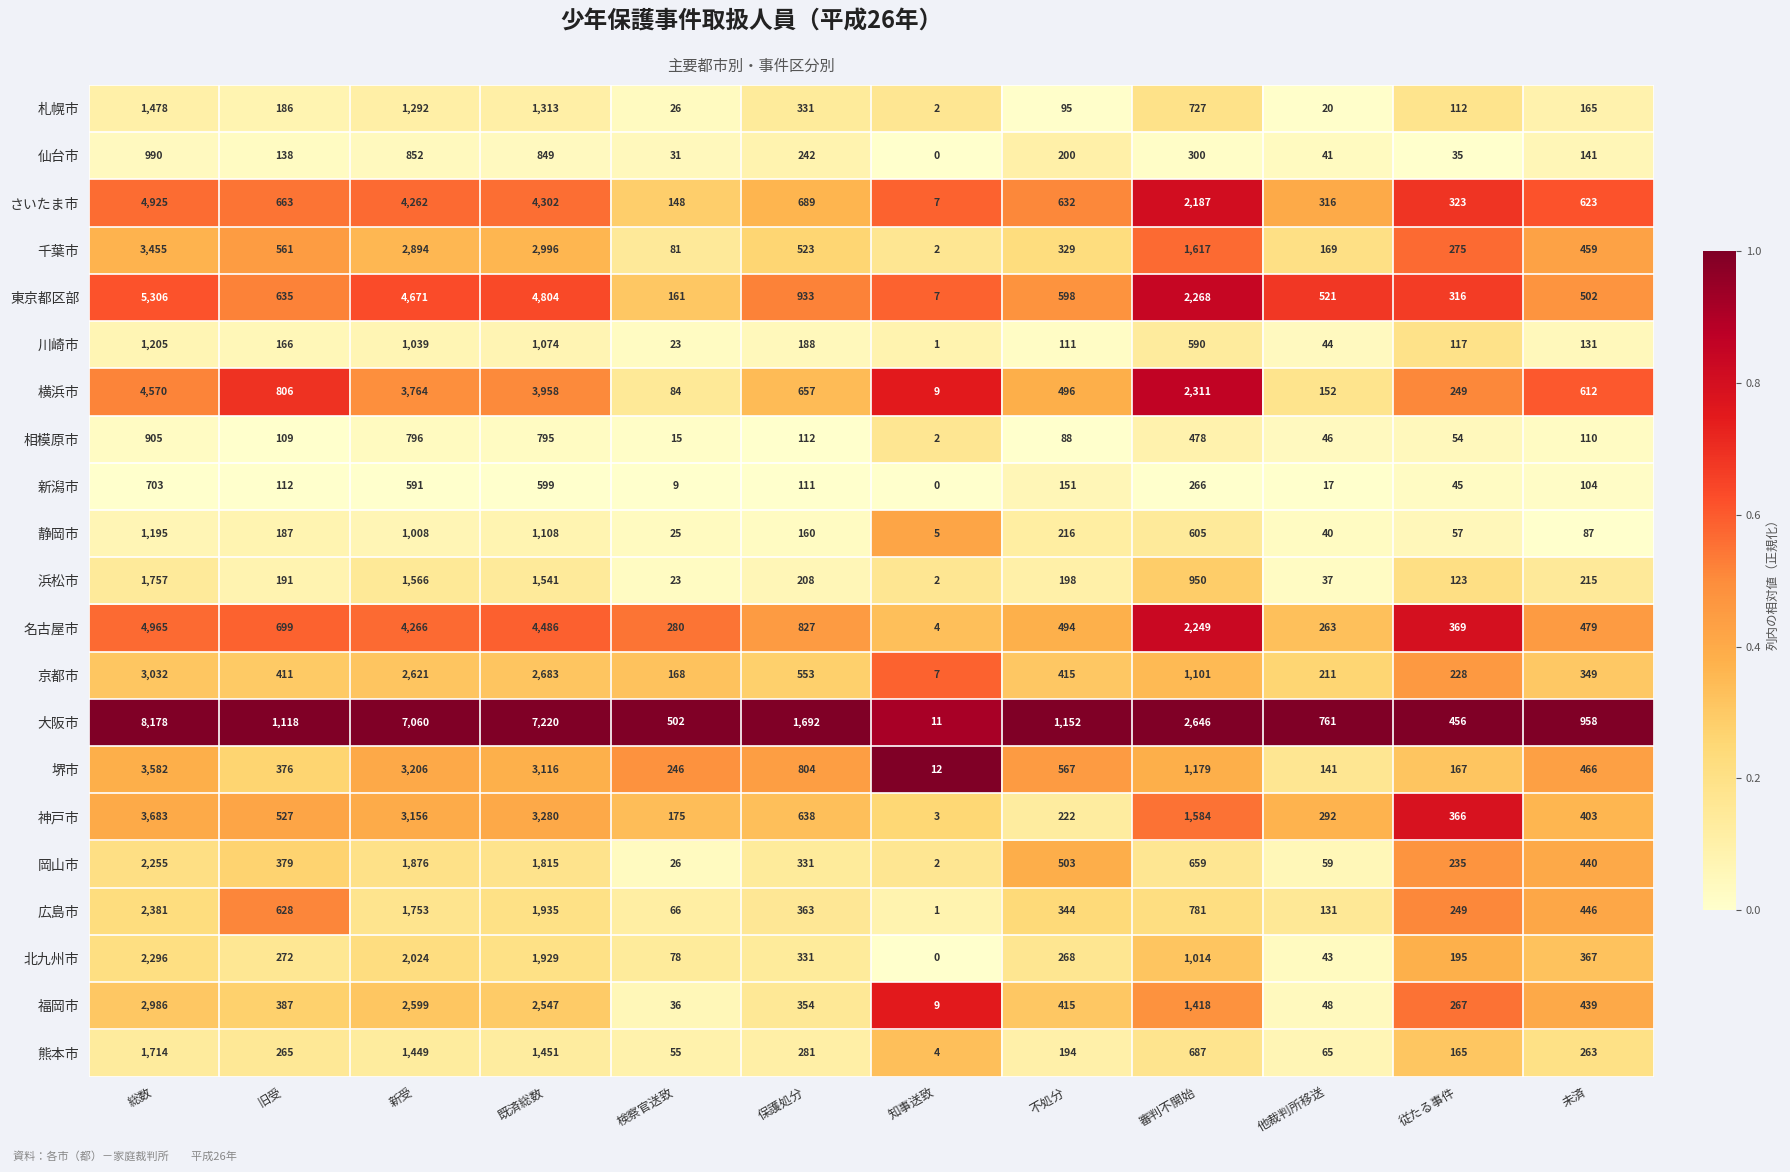

What is the total value across all series at 従たる事件?

4403